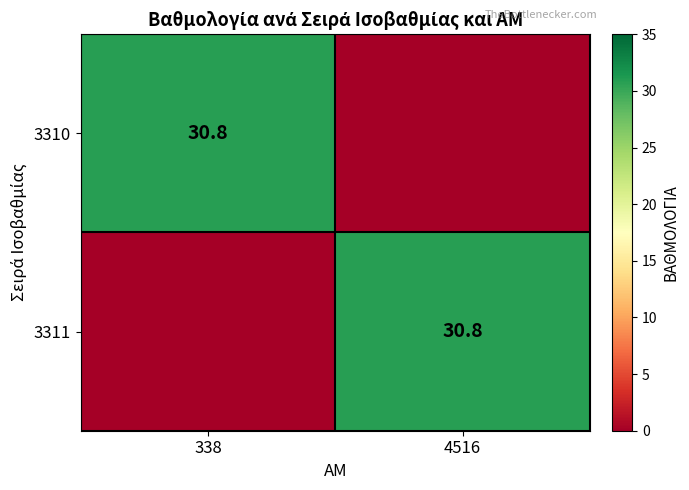

The value of 3311 at 4516 is 30.8. True or false?

True